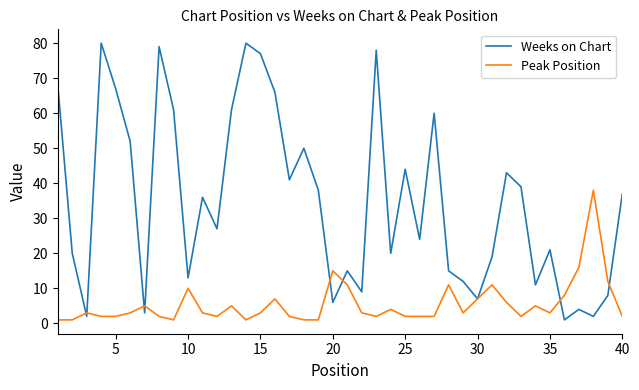

What is the maximum value for Peak Position?

38